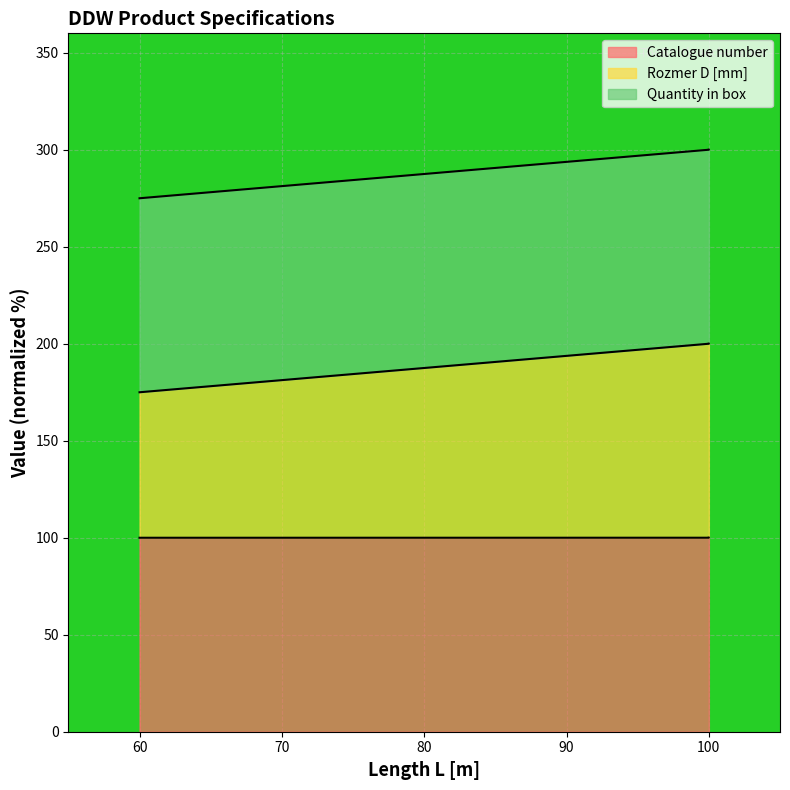

What is the lowest value of the Rozmer D [mm] series?

175.0